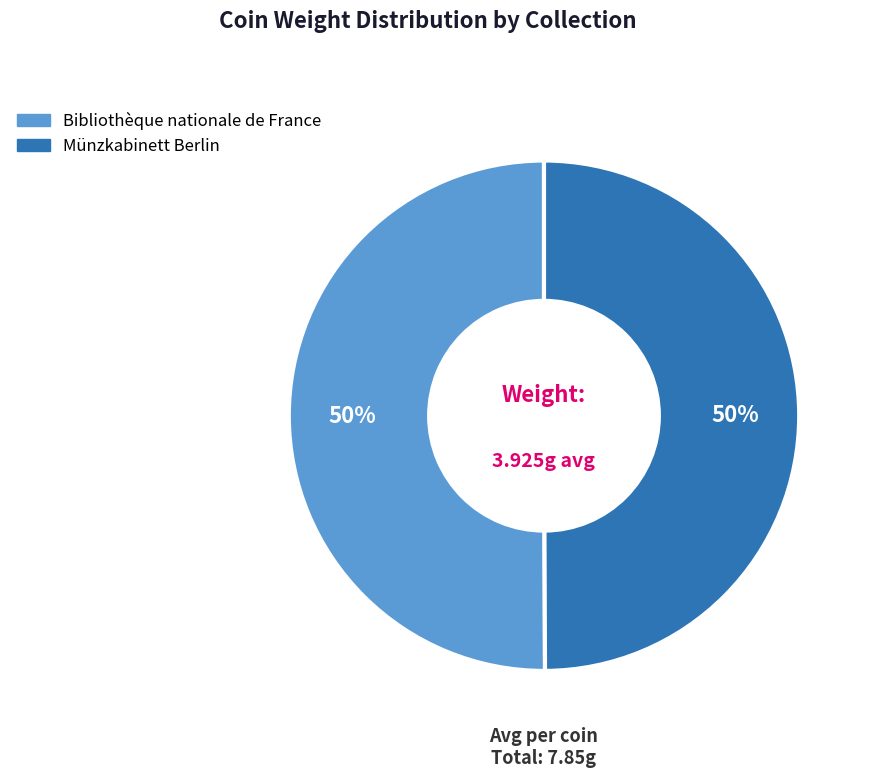

How many segments does this pie chart have?

2